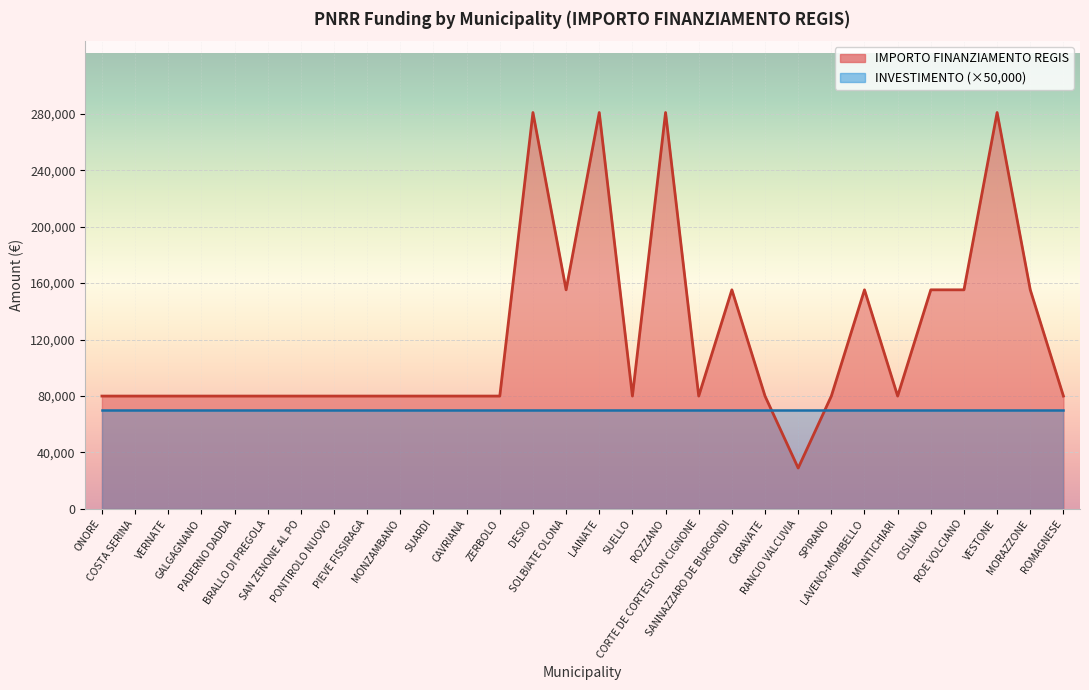

The chart shows a value of 79922 at PIEVE FISSIRAGA. True or false?

True